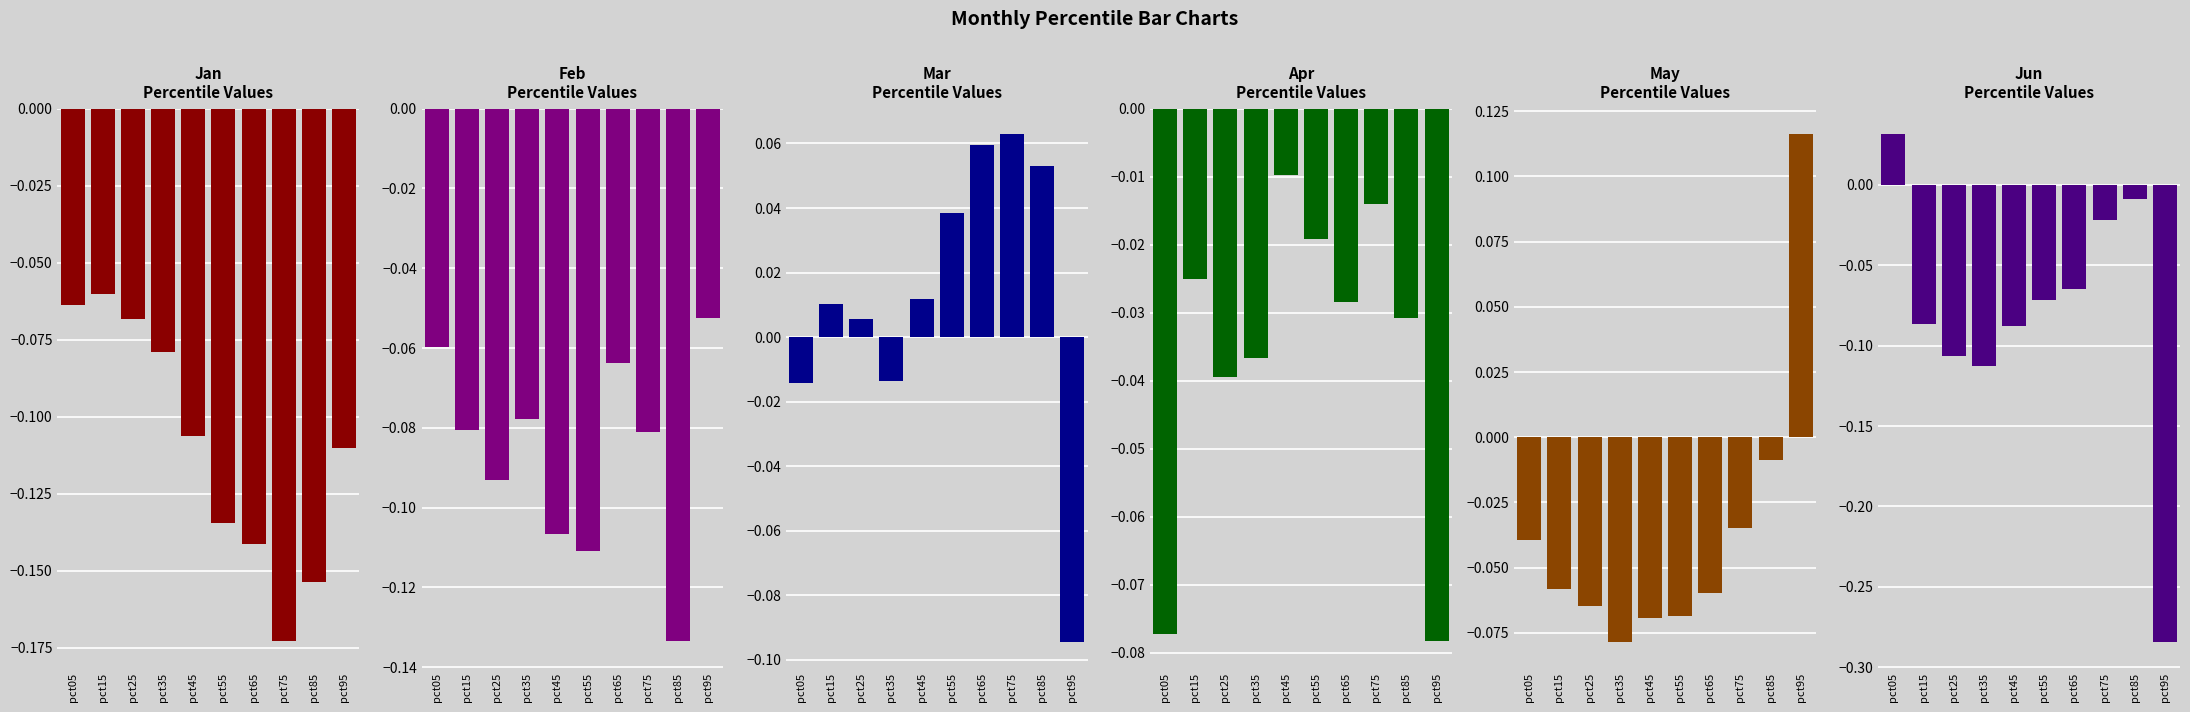

Is it true that Apr equals -0.0 at pct65?

False